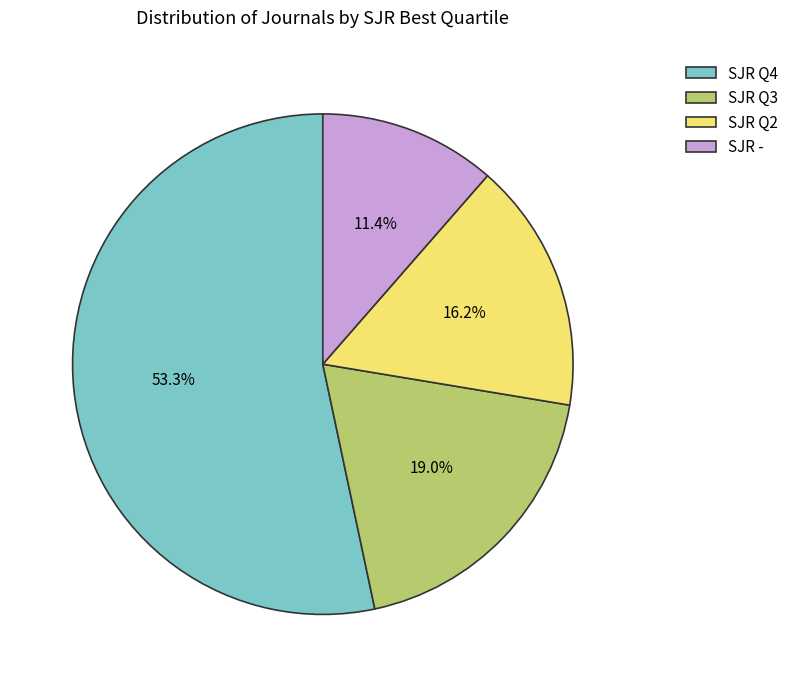

Combined, do SJR - and SJR Q2 account for over 50%?

No